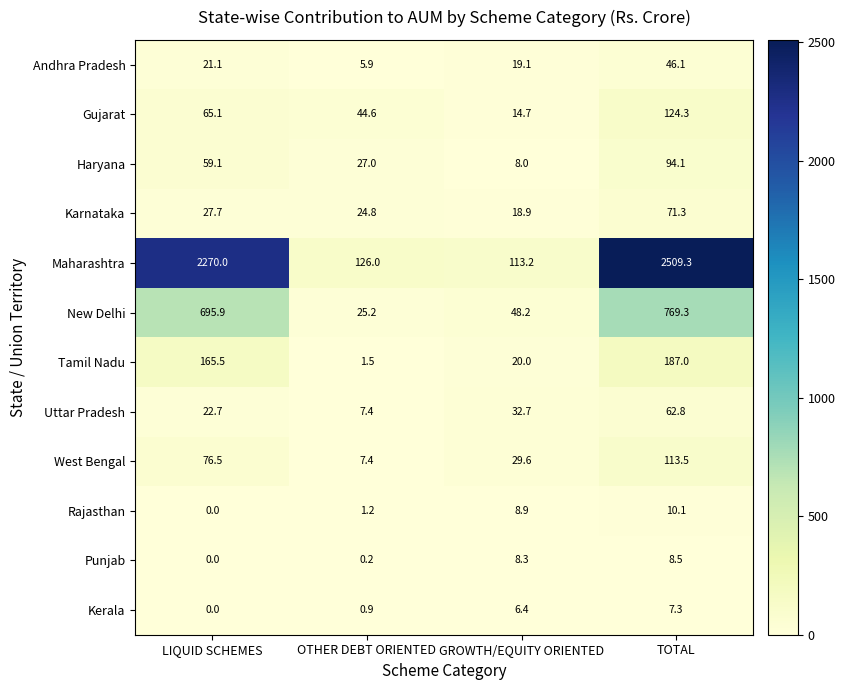

At which category does the chart reach its minimum across all series?

LIQUID SCHEMES